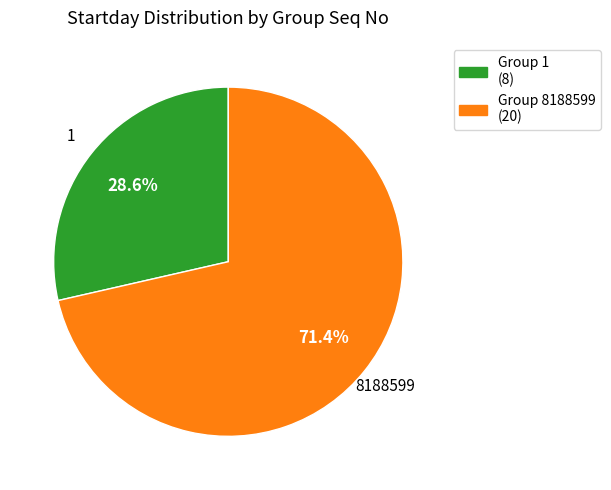

Is there a majority slice in this chart?

Yes